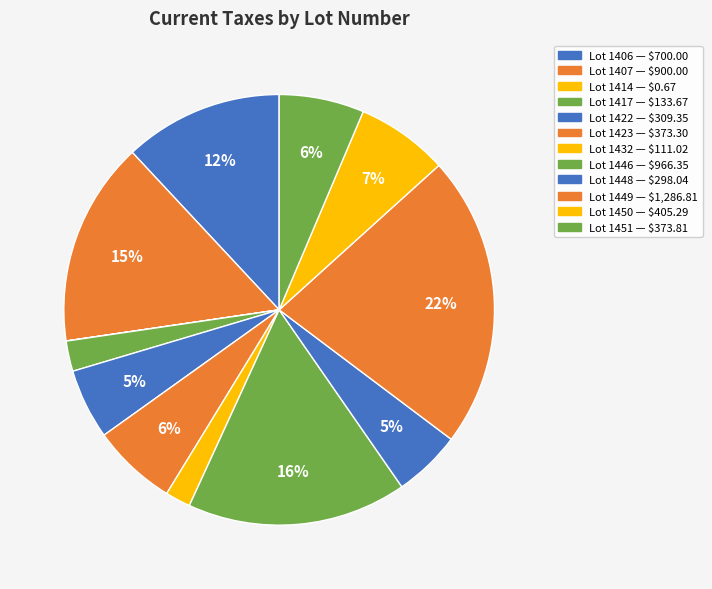

Count the number of slices in the pie.

12